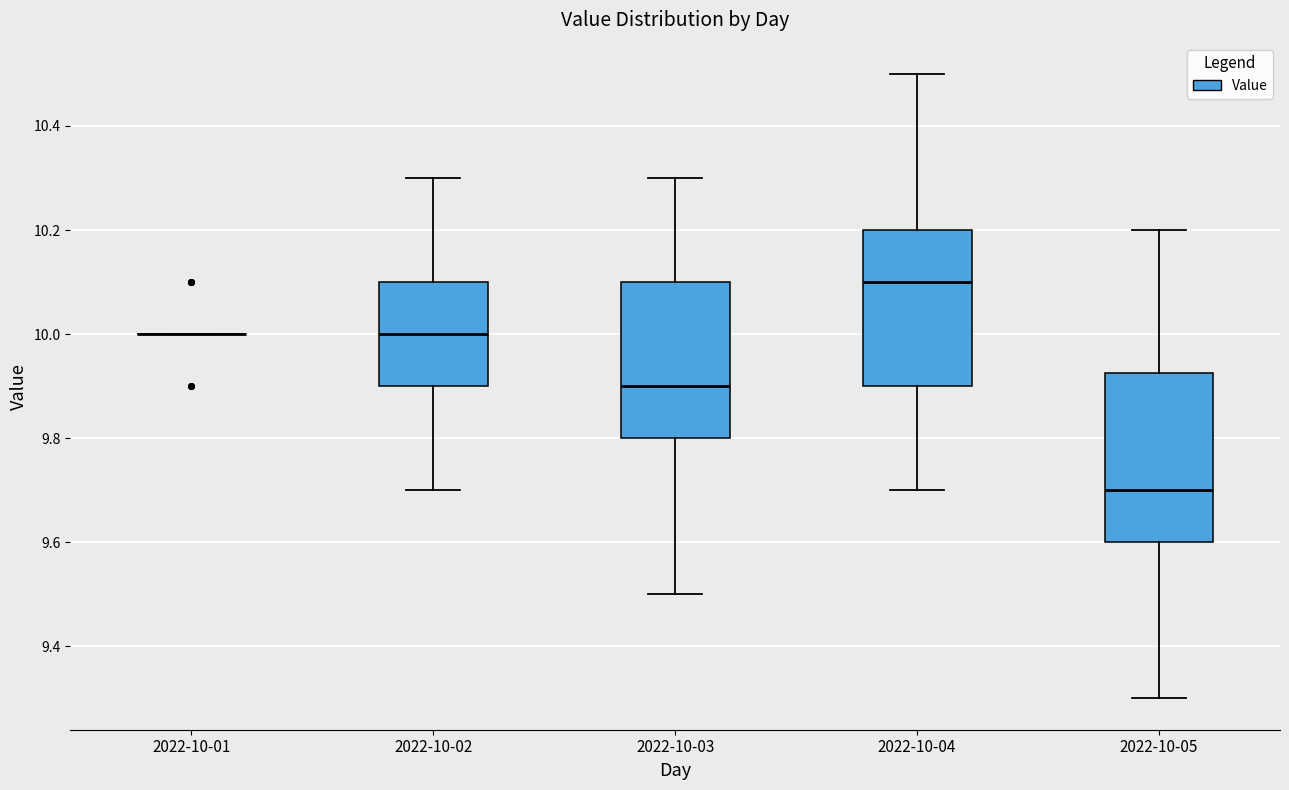

Which box is the tallest, from its lower edge to its upper edge?

2022-10-05